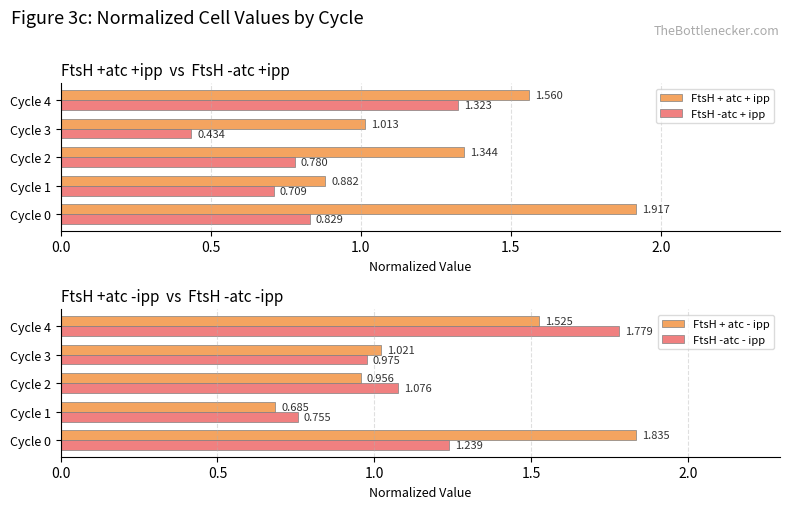

How many data points in FtsH -atc - ipp are less than 1?

2